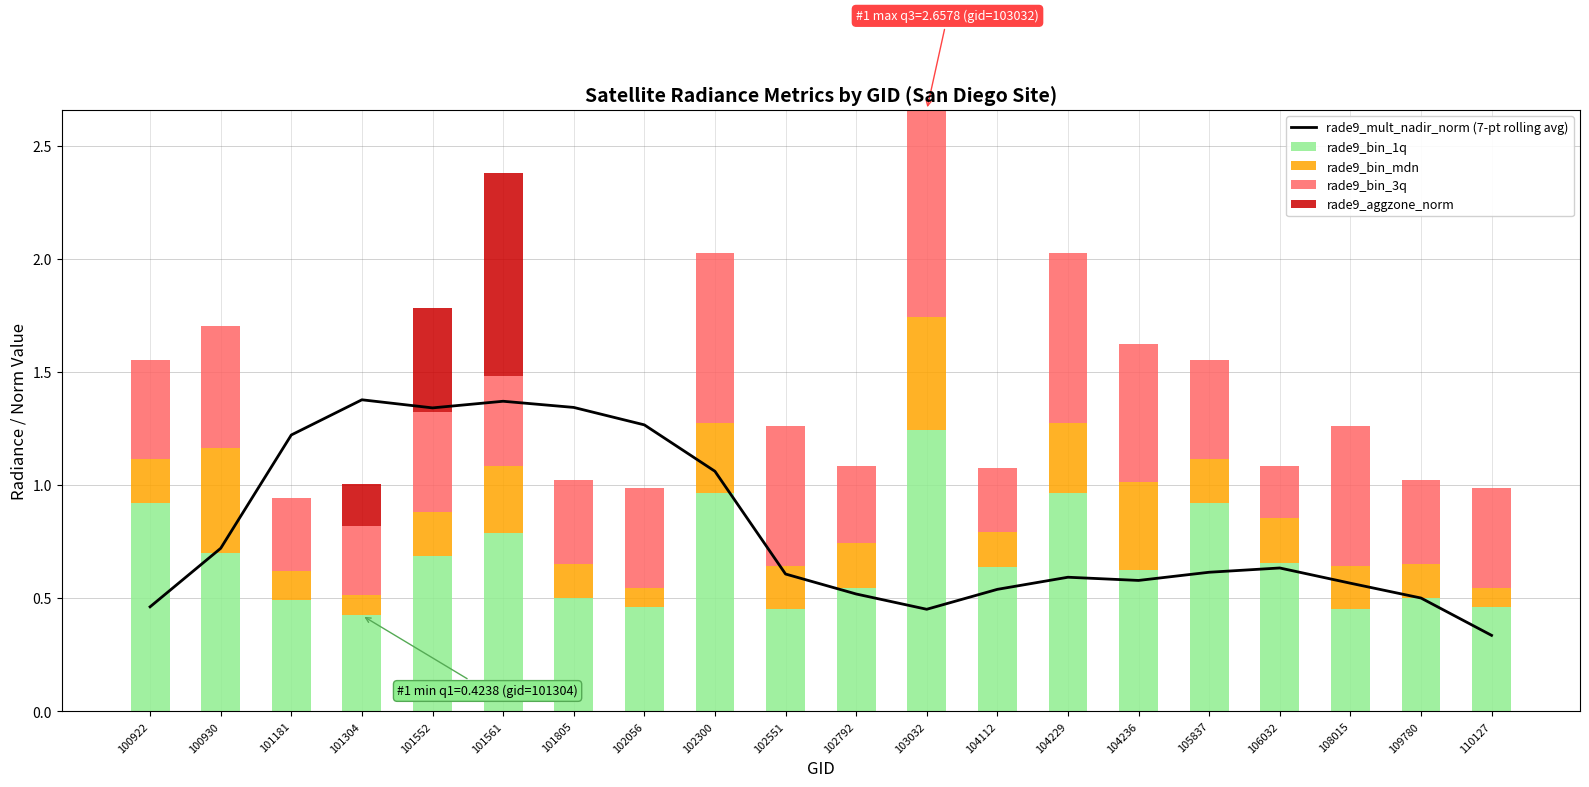

What is the sum of all rade9_bin_3q values?

9.6